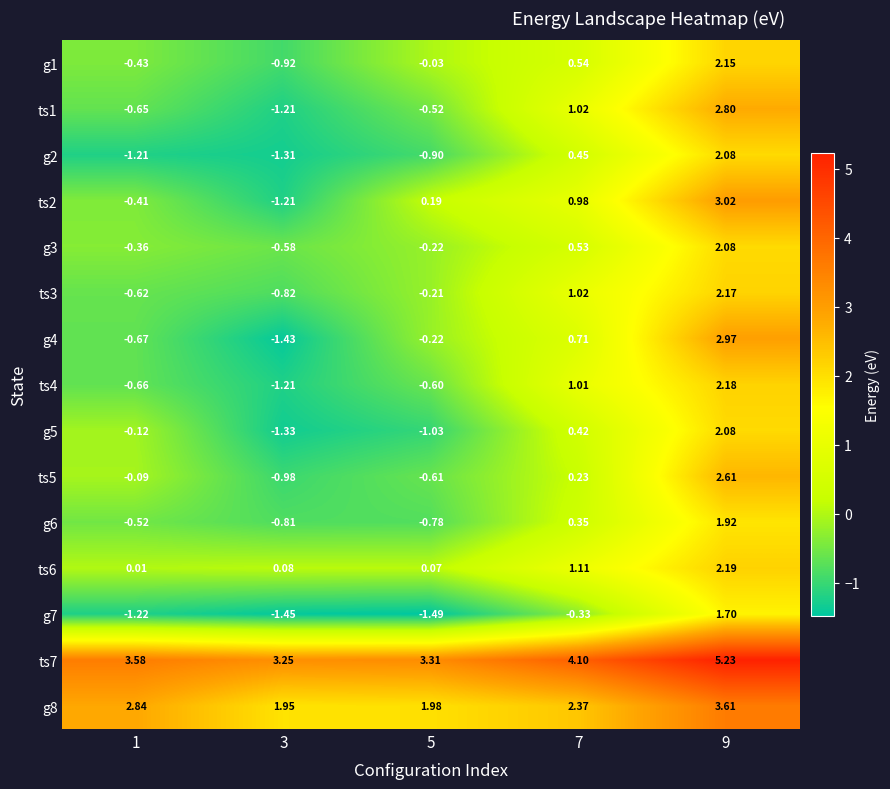

Which label corresponds to the largest value in the chart?

9